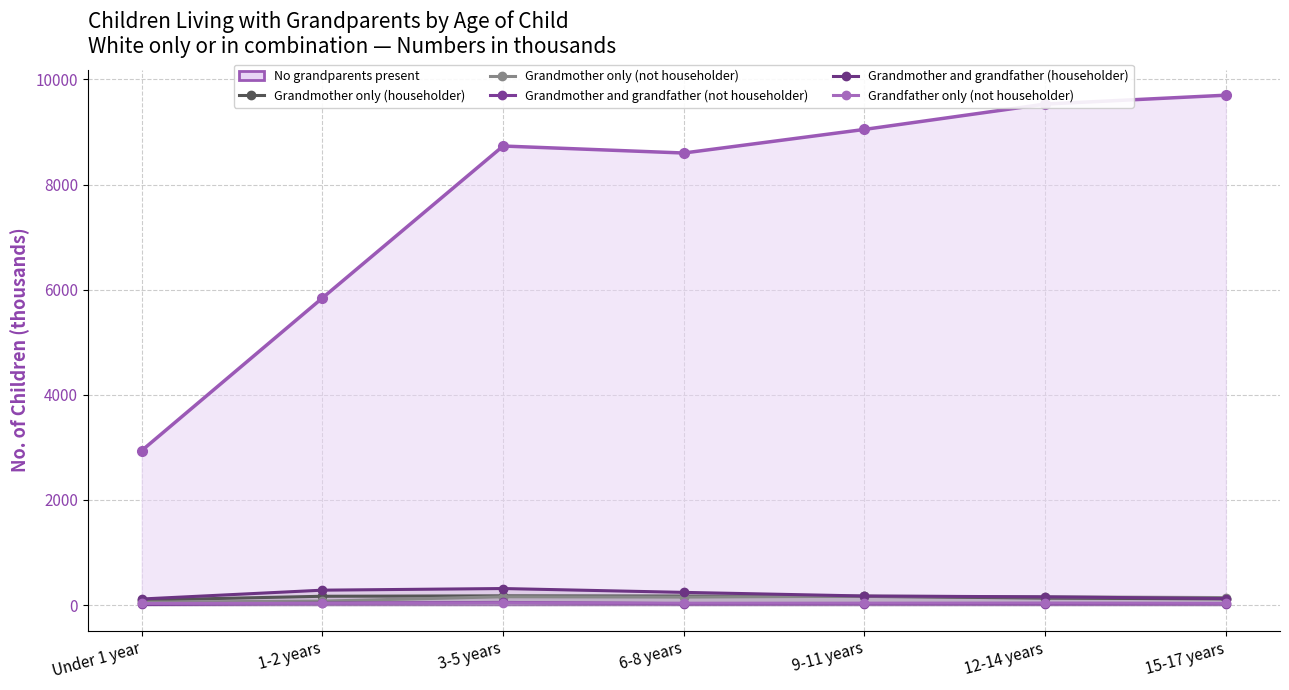

At how many categories does at least one series exceed 194?

3